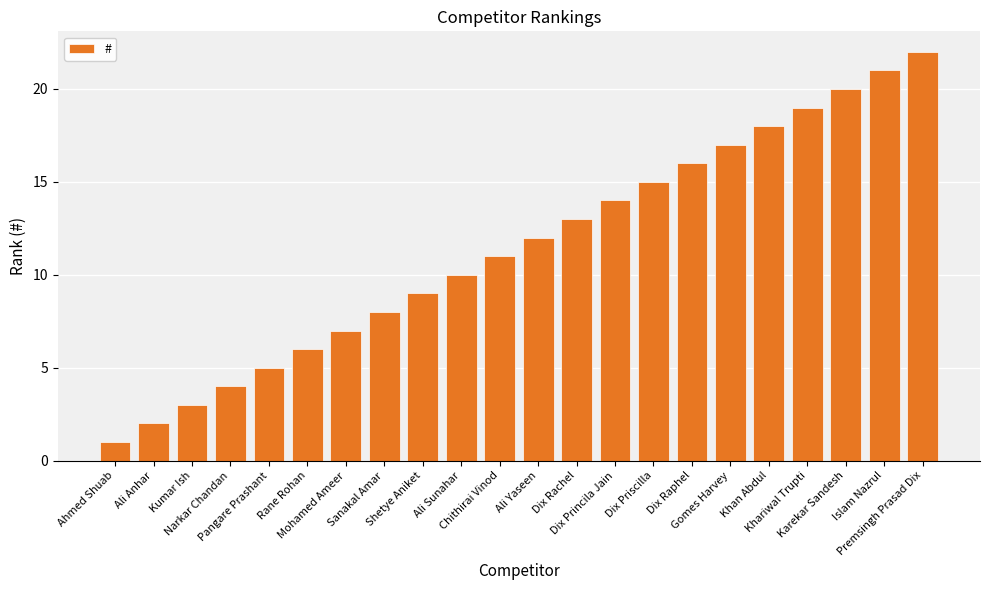

Which category has the highest value across all series?

Premsingh Prasad Dix